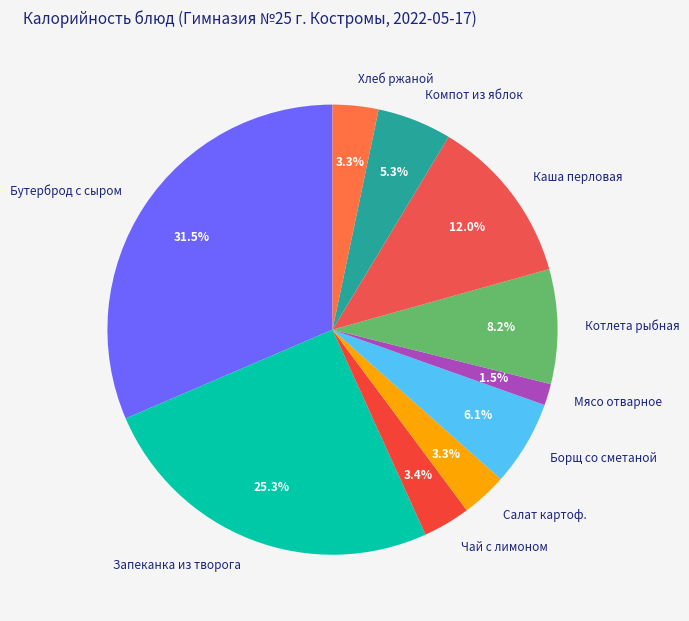

Is Салат картоф. the majority of the pie?

No